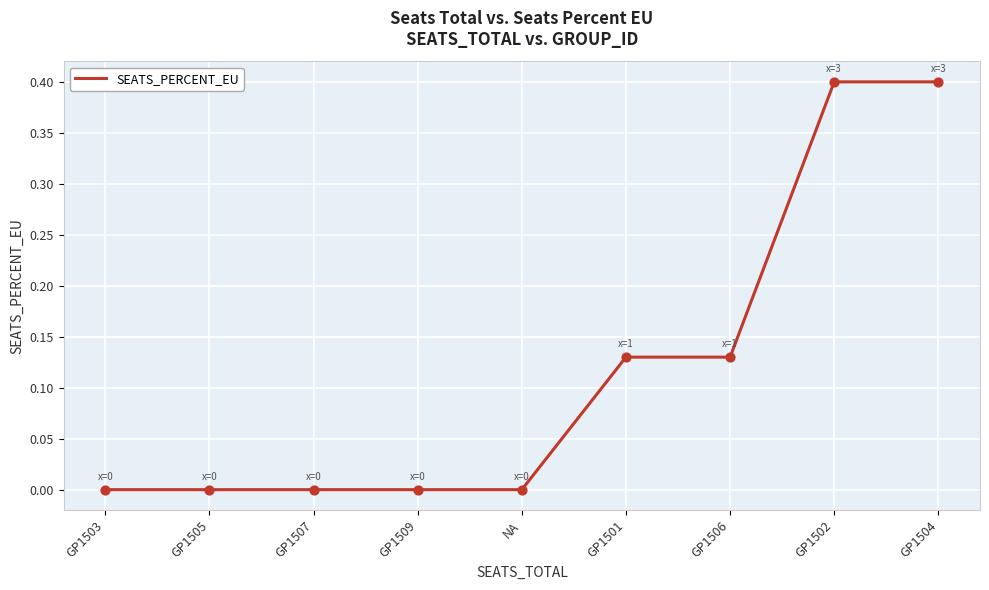

Which has a higher value, GP1504 or GP1509?

GP1504